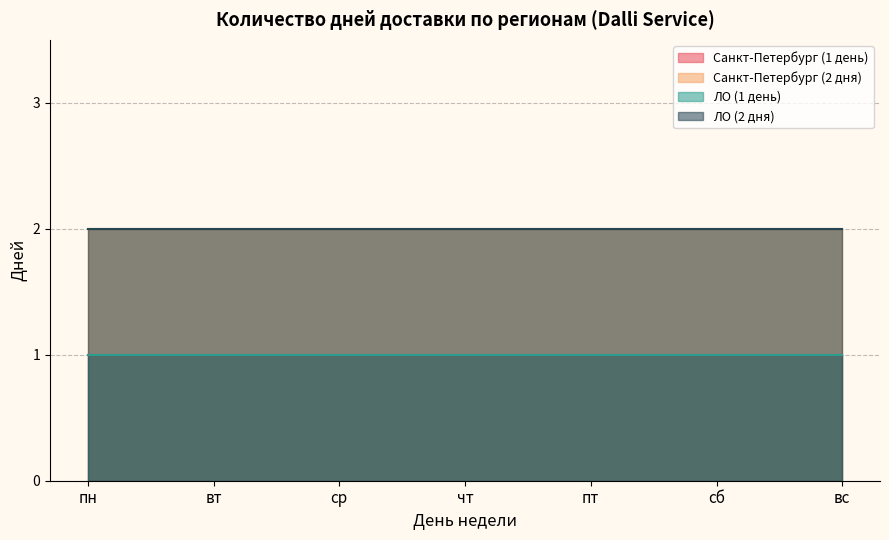

What is the sum of all Санкт-Петербург (1 день) values?

7